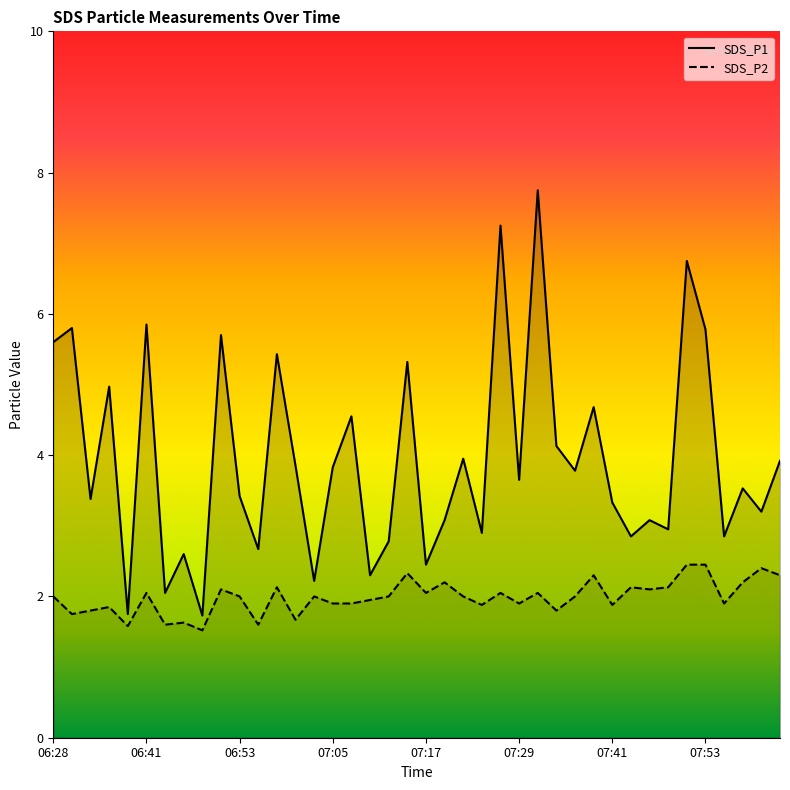

Which series has the largest total across all categories?

SDS_P1